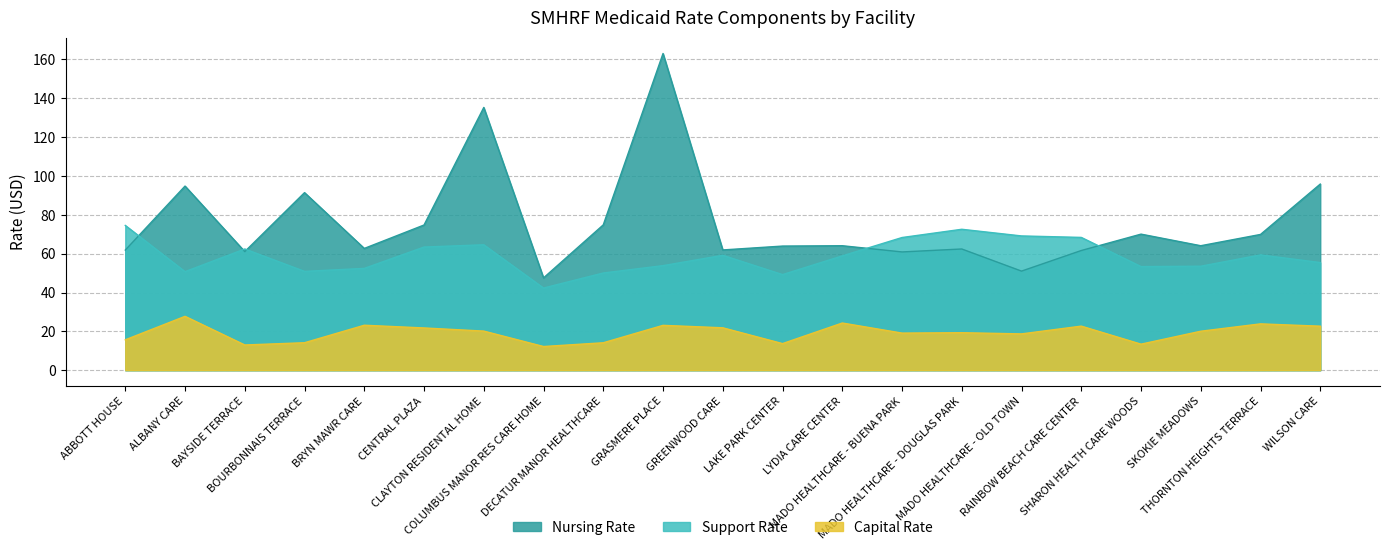

In Support Rate, how many points are higher than both neighbors (excluding endpoints)?

5